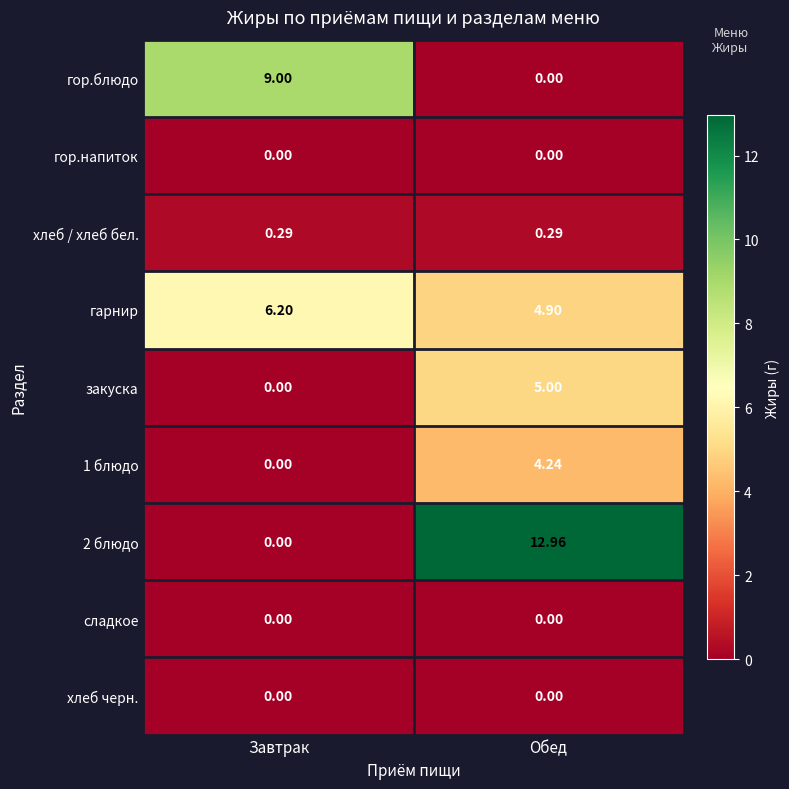

List the labels in order of 1 блюдо value, smallest first.

Завтрак, Обед